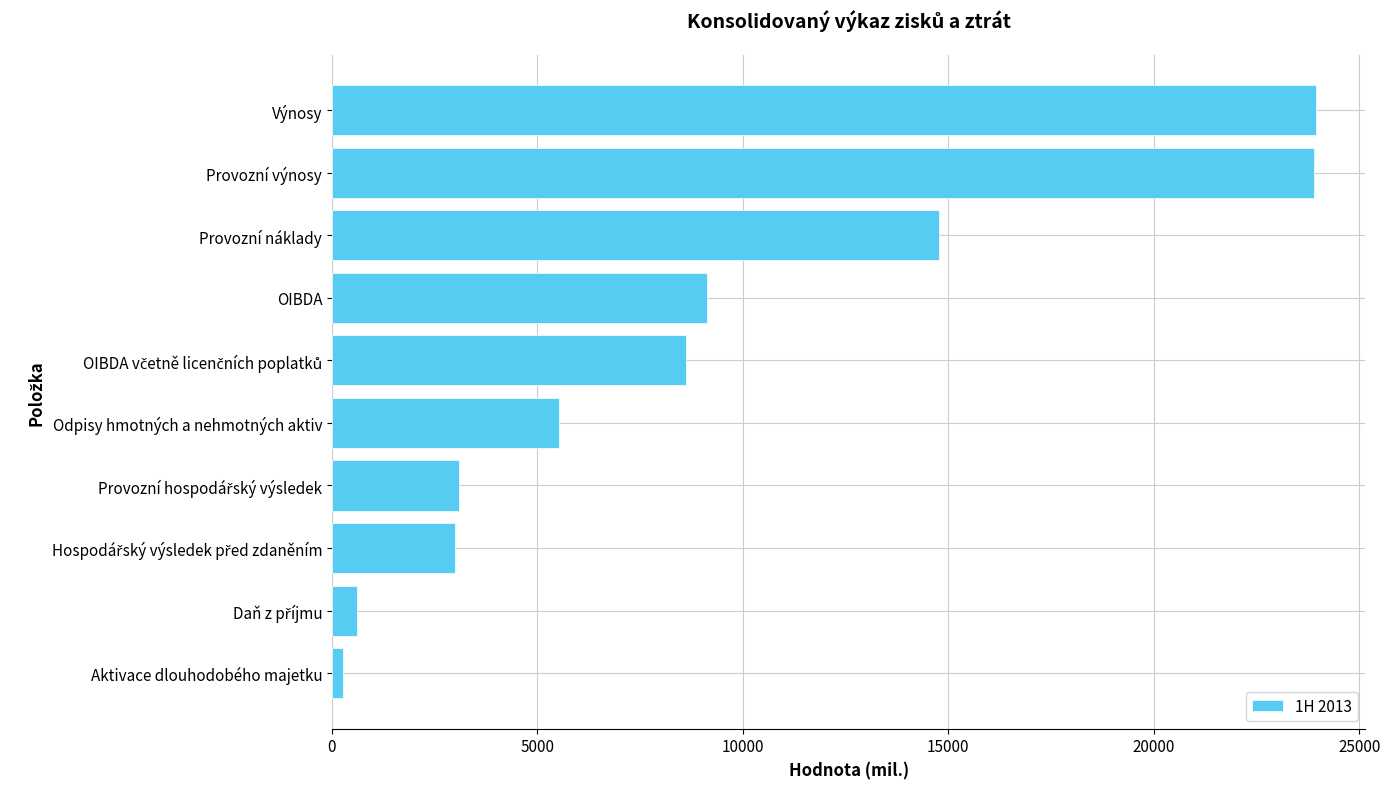

How many distinct data groups are displayed?

1